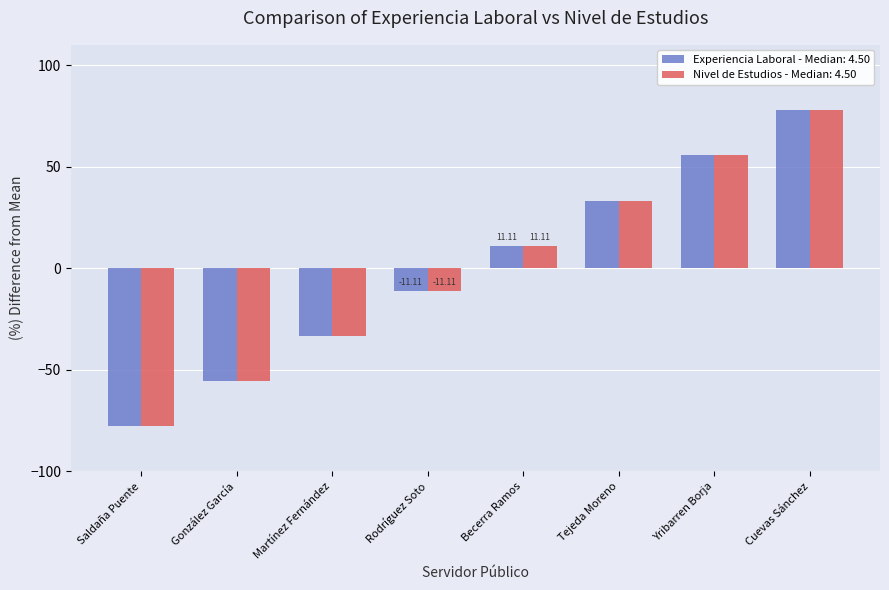

What is the total value across all series at Becerra Ramos?

22.2